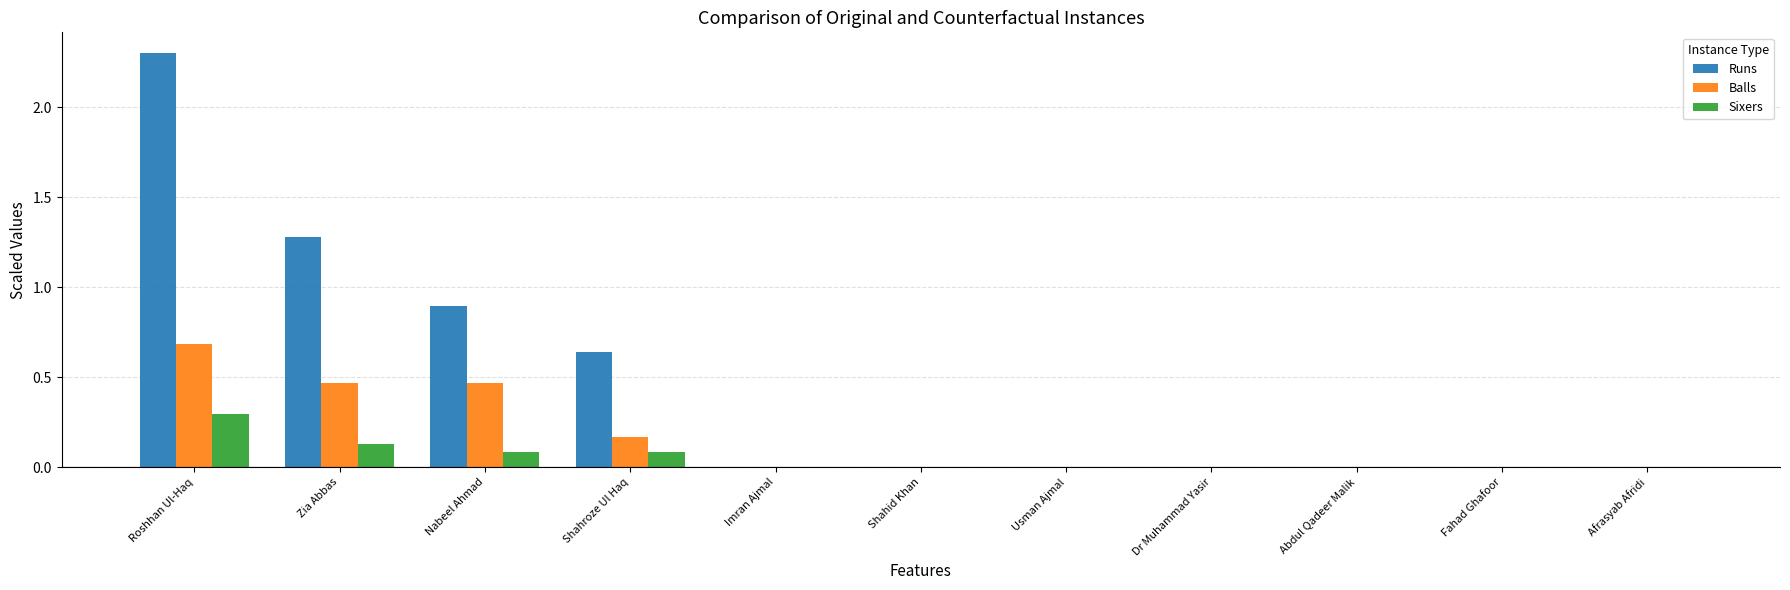

Between Roshhan Ul-Haq and Shahid Khan, which series saw the biggest shift?

Runs